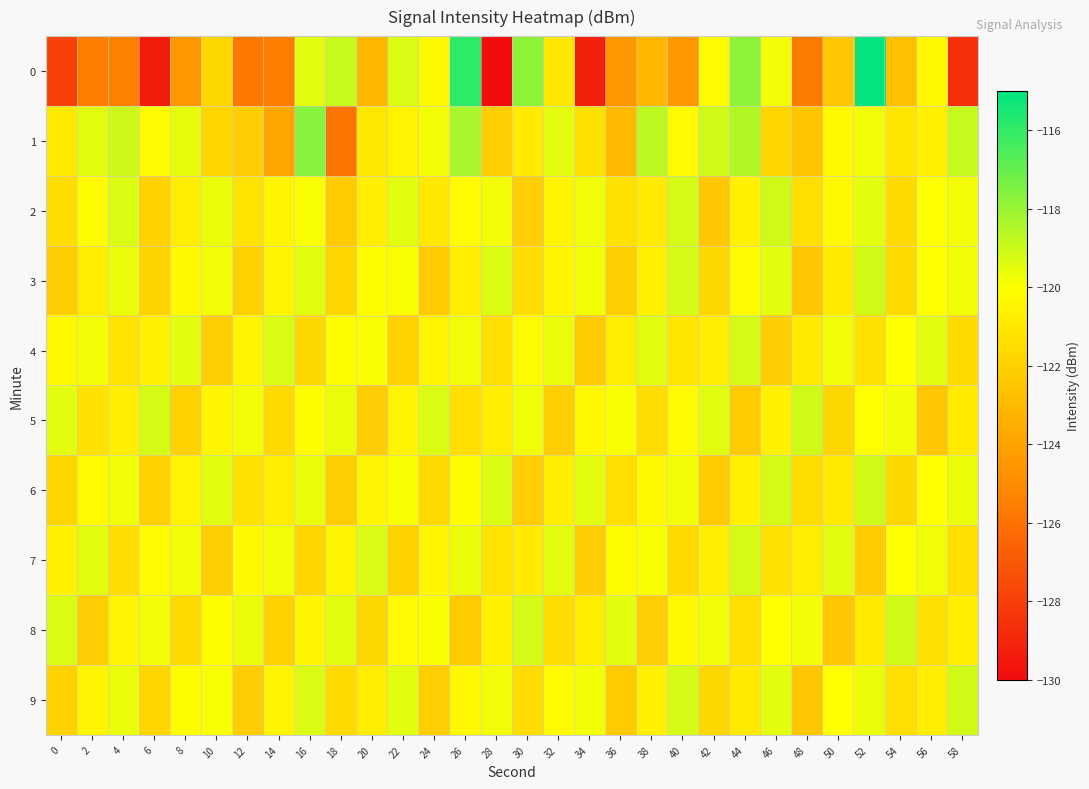

Reading right to left, transcribe all the data shown in this chart.

0: 58=-128.6	56=-120.3	54=-122.7	52=-115.1	50=-122.4	48=-125.7	46=-119.7	44=-117.8	42=-120.2	40=-124.5	38=-123.1	36=-124.5	34=-129.1	32=-121.0	30=-117.8	28=-130.3	26=-115.9	24=-120.2	22=-119.3	20=-123.1	18=-118.9	16=-119.5	14=-125.5	12=-125.7	10=-121.7	8=-124.5	6=-129.4	4=-125.4	2=-125.5	0=-127.8
1: 58=-118.9	56=-120.6	54=-121.1	52=-119.7	50=-120.3	48=-122.5	46=-121.8	44=-118.5	42=-119.1	40=-120.2	38=-118.7	36=-123.0	34=-121.3	32=-119.5	30=-120.9	28=-122.1	26=-118.3	24=-119.8	22=-120.5	20=-121.0	18=-125.9	16=-117.6	14=-123.8	12=-122.2	10=-121.8	8=-119.6	6=-120.2	4=-119.0	2=-119.4	0=-120.9
2: 58=-119.8	56=-120.0	54=-121.6	52=-119.5	50=-120.3	48=-121.4	46=-119.1	44=-120.6	42=-122.4	40=-119.2	38=-120.9	36=-121.3	34=-119.7	32=-120.5	30=-122.1	28=-119.8	26=-120.2	24=-121.0	22=-119.4	20=-120.7	18=-122.3	16=-119.9	14=-120.4	12=-121.2	10=-119.6	8=-120.8	6=-122.0	4=-119.3	2=-120.1	0=-121.5
3: 58=-119.7	56=-120.0	54=-121.6	52=-119.1	50=-120.9	48=-122.4	46=-119.5	44=-120.2	42=-121.7	40=-119.2	38=-120.6	36=-122.1	34=-119.8	32=-120.4	30=-121.5	28=-119.3	26=-120.7	24=-122.3	22=-119.9	20=-120.1	18=-121.8	16=-119.4	14=-120.5	12=-122.0	10=-119.7	8=-120.3	6=-121.9	4=-119.6	2=-120.8	0=-122.2
4: 58=-121.6	56=-119.5	54=-120.0	52=-121.3	50=-119.8	48=-120.9	46=-122.2	44=-119.2	42=-120.7	40=-121.1	38=-119.4	36=-120.8	34=-122.3	32=-119.6	30=-120.2	28=-121.4	26=-119.7	24=-120.5	22=-122.0	20=-119.9	18=-120.1	16=-121.7	14=-119.3	12=-120.4	10=-122.1	8=-119.5	6=-120.6	4=-121.2	2=-119.8	0=-120.3
5: 58=-120.9	56=-122.4	54=-119.8	52=-120.0	50=-121.7	48=-119.1	46=-120.6	44=-122.3	42=-119.4	40=-120.2	38=-121.5	36=-119.9	34=-120.3	32=-122.1	30=-119.7	28=-120.8	26=-121.4	24=-119.3	22=-120.5	20=-122.2	18=-119.6	16=-120.1	14=-121.6	12=-119.8	10=-120.4	8=-122.0	6=-119.2	4=-120.7	2=-121.3	0=-119.5
6: 58=-119.6	56=-120.0	54=-121.7	52=-119.1	50=-120.9	48=-121.5	46=-119.2	44=-120.6	42=-122.3	40=-119.8	38=-120.3	36=-121.4	34=-119.5	32=-120.7	30=-122.2	28=-119.3	26=-120.1	24=-121.6	22=-119.9	20=-120.4	18=-122.1	16=-119.6	14=-120.8	12=-121.3	10=-119.4	8=-120.5	6=-122.0	4=-119.7	2=-120.2	0=-121.8
7: 58=-121.4	56=-119.7	54=-120.0	52=-122.3	50=-119.4	48=-120.8	46=-121.3	44=-119.2	42=-120.7	40=-121.6	38=-119.9	36=-120.1	34=-122.2	32=-119.5	30=-120.9	28=-121.2	26=-119.6	24=-120.4	22=-122.0	20=-119.3	18=-120.5	16=-121.8	14=-119.7	12=-120.3	10=-122.1	8=-119.8	6=-120.2	4=-121.5	2=-119.4	0=-120.6
8: 58=-120.7	56=-121.3	54=-119.1	52=-120.9	50=-122.4	48=-119.8	46=-120.0	44=-121.4	42=-119.7	40=-120.3	38=-122.1	36=-119.5	34=-120.8	32=-121.5	30=-119.2	28=-120.6	26=-122.3	24=-119.9	22=-120.2	20=-121.7	18=-119.4	16=-120.4	14=-122.0	12=-119.6	10=-120.1	8=-121.6	6=-119.8	4=-120.5	2=-122.2	0=-119.3
9: 58=-119.1	56=-120.7	54=-121.4	52=-119.6	50=-120.0	48=-122.4	46=-119.5	44=-120.9	42=-121.7	40=-119.2	38=-120.6	36=-122.3	34=-119.8	32=-120.2	30=-121.5	28=-119.7	26=-120.3	24=-122.1	22=-119.4	20=-120.8	18=-121.6	16=-119.3	14=-120.5	12=-122.2	10=-119.9	8=-120.1	6=-121.8	4=-119.6	2=-120.4	0=-122.0